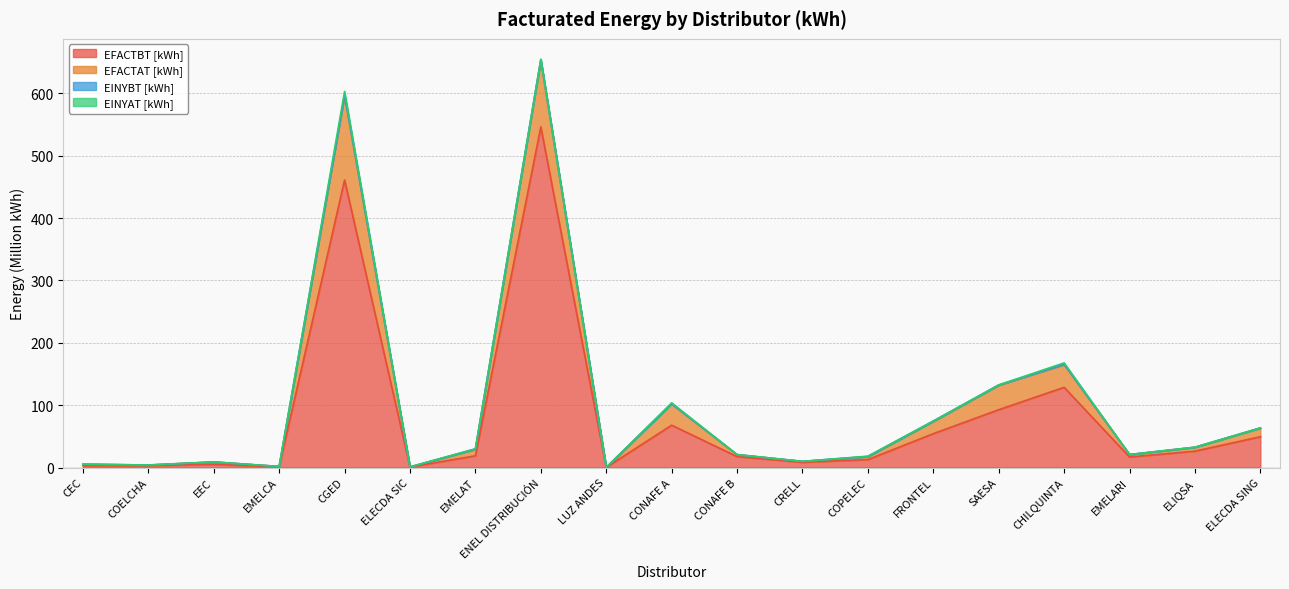

Which category has the lowest value across all series?

LUZ ANDES